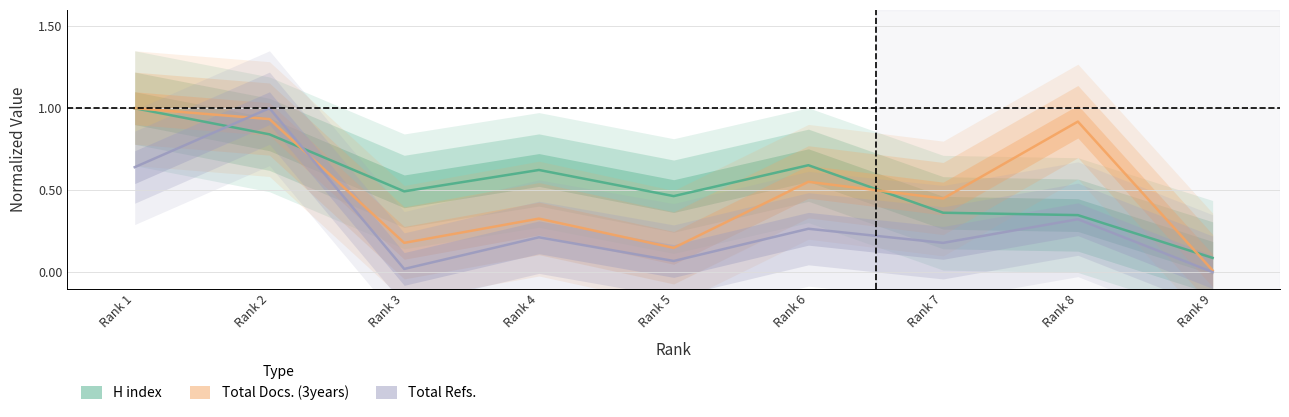

What is the difference between the highest and lowest values at Rank 5?

0.4